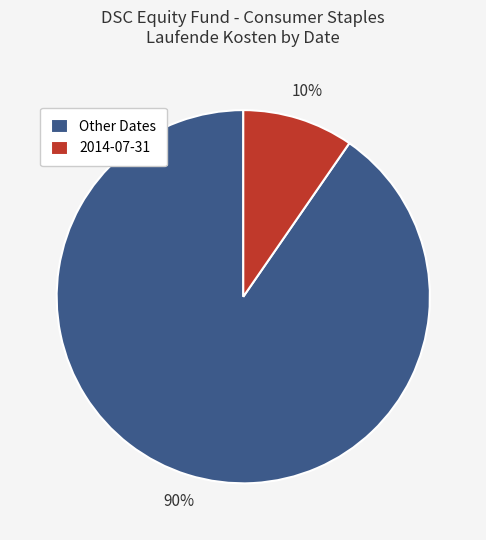

To the nearest percent, what percentage of the pie is 2014-07-31?

10%